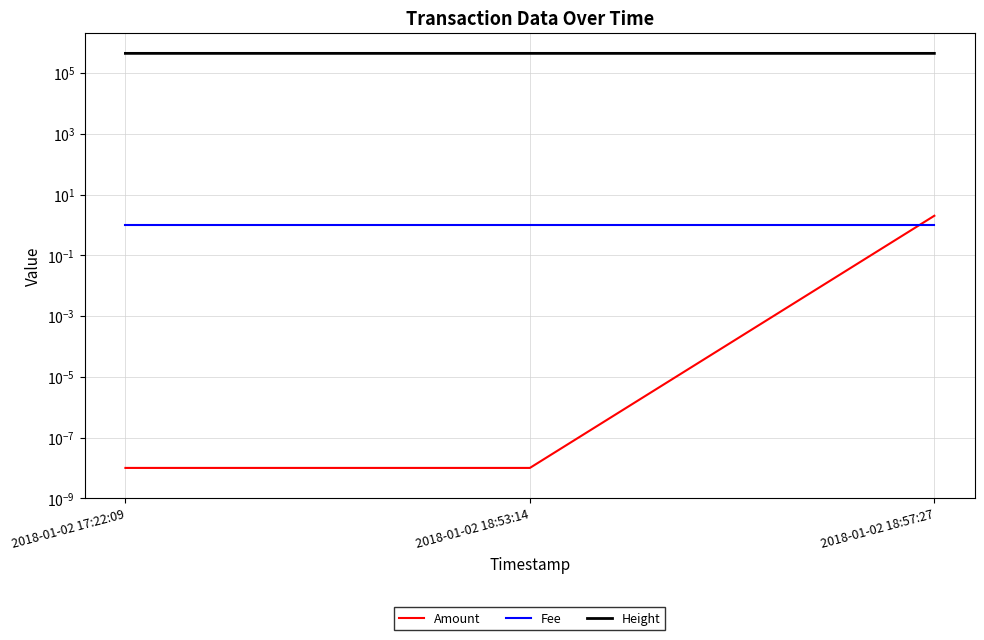

Where is Fee nearest to the value 1?

2018-01-02 17:22:09